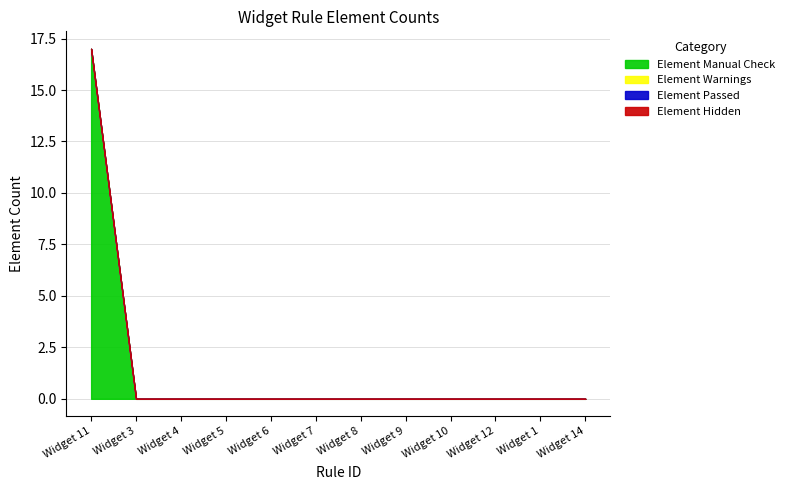

At which category is the sum across all series the highest?

Widget 11